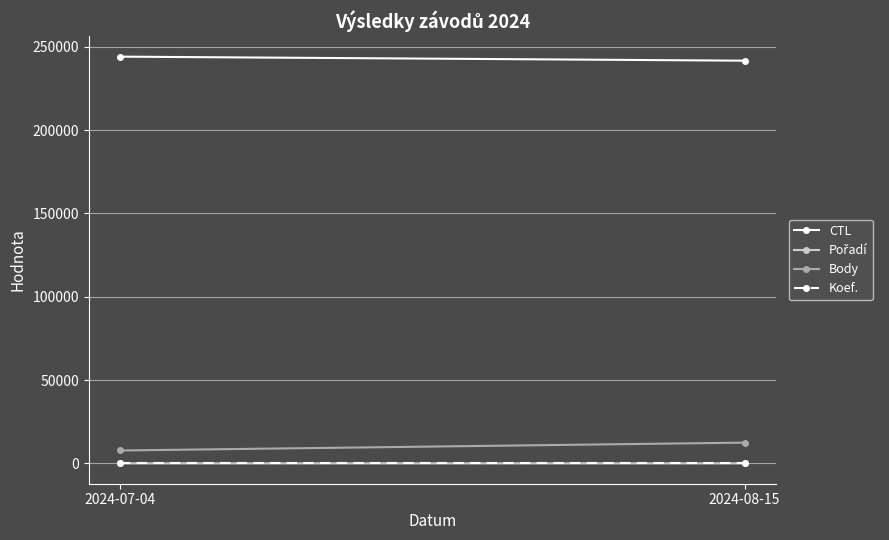

Which series has the largest range (max minus min)?

Body